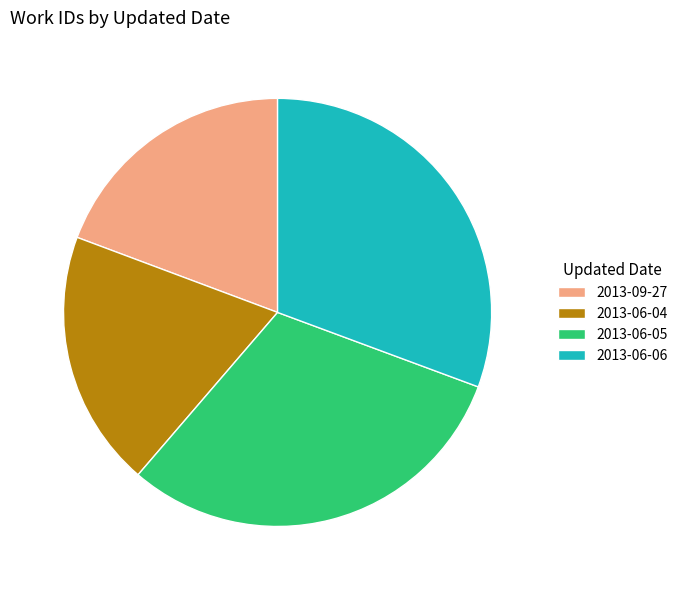

Approximately how many times larger is the value at 2013-06-04 compared to 2013-06-05?

0.6